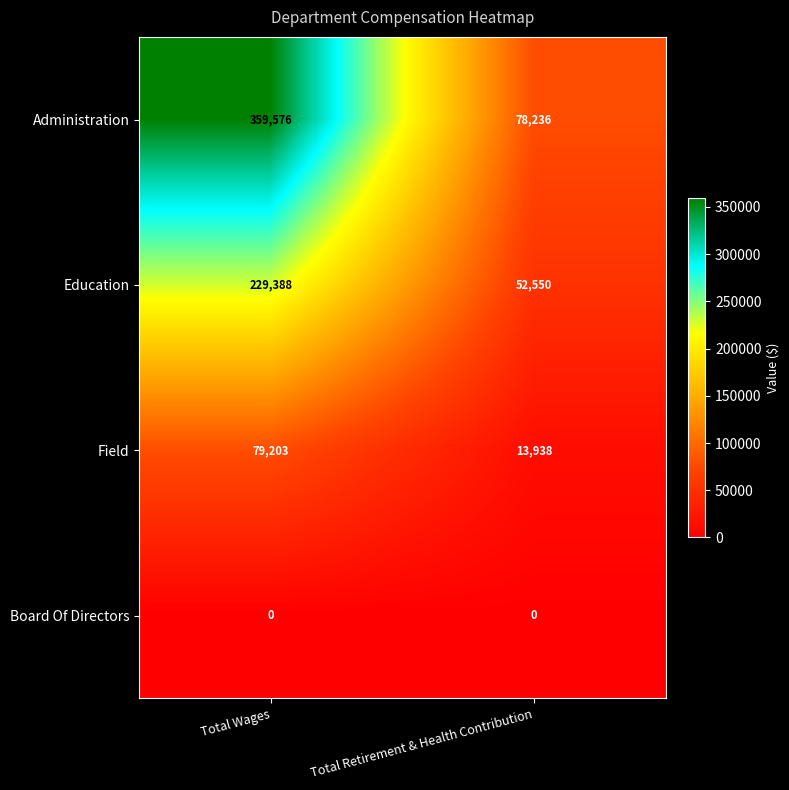

Which category has the highest value across all series?

Total Wages